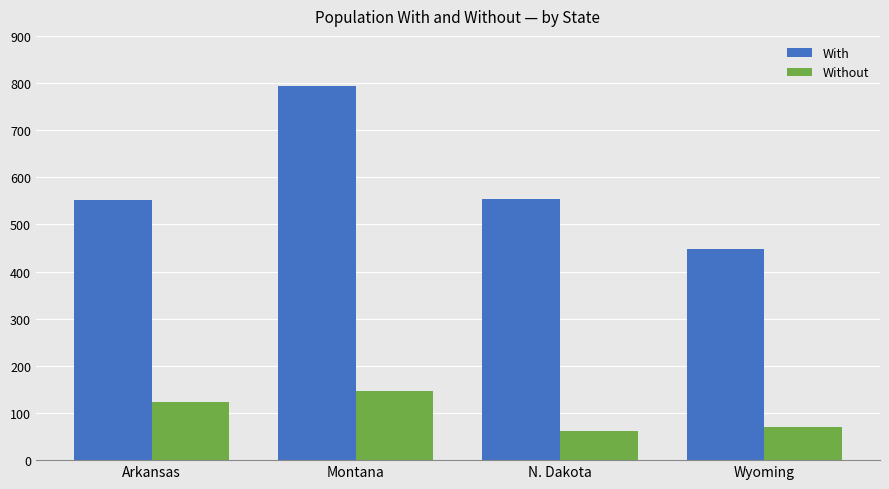

Which series has the largest range (max minus min)?

With